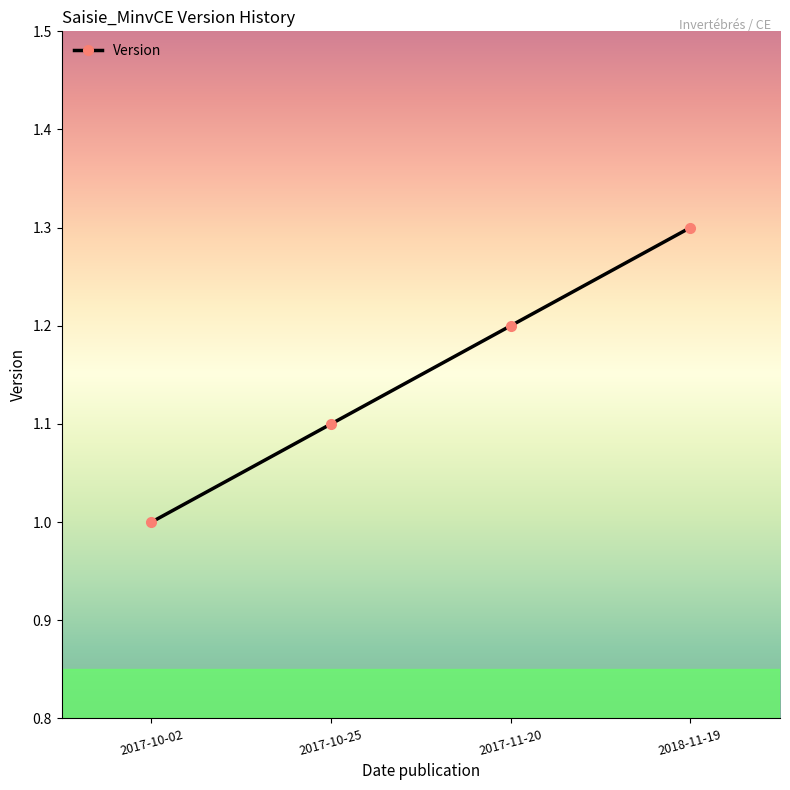

True or false: the data shows 1.0 at 2017-10-02.

True